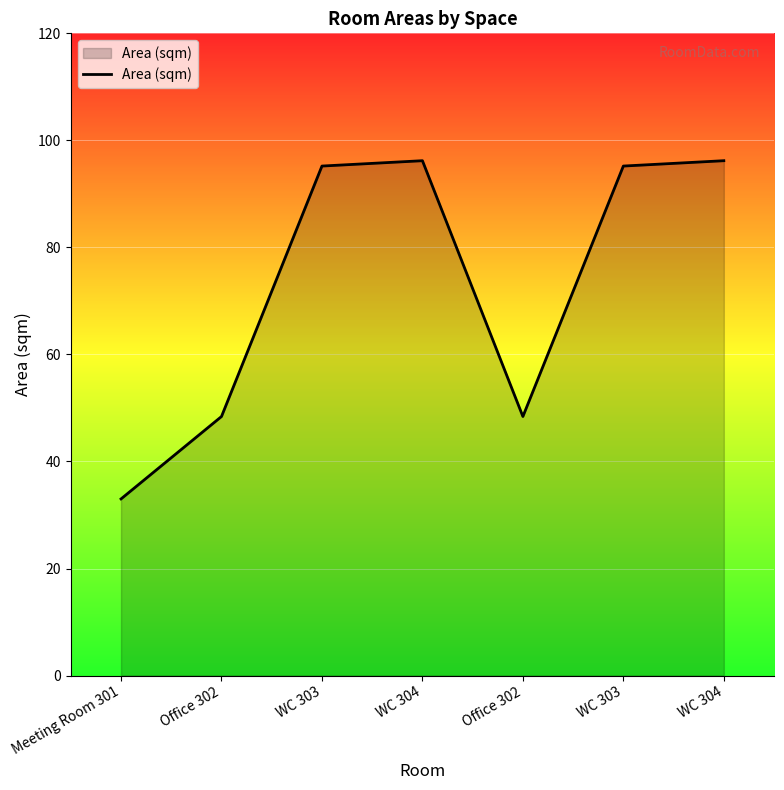

True or false: the data shows 48.4 at Office 302.

True